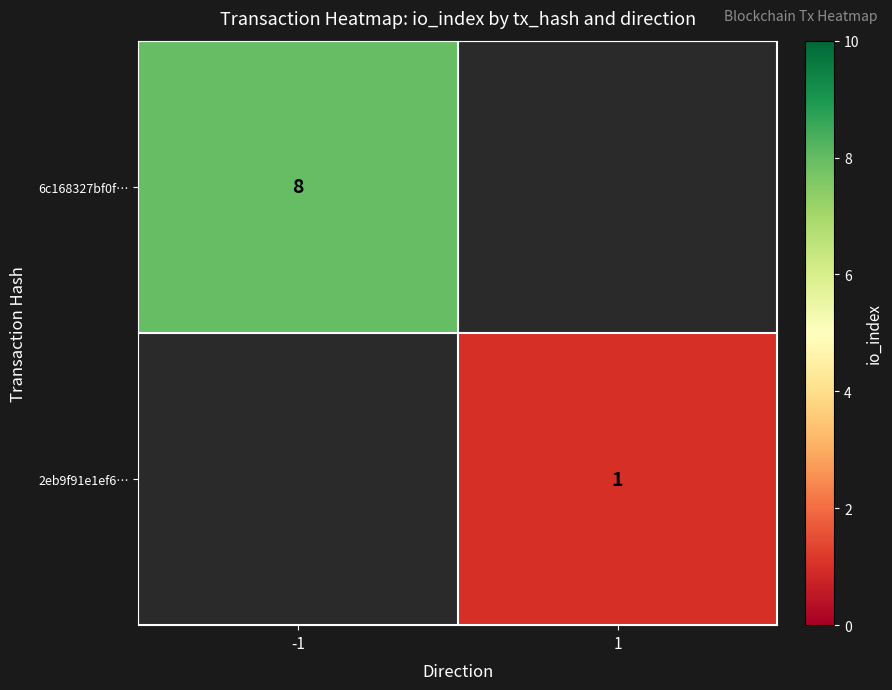

The value of 6c168327bf0f… at -1 is 12. True or false?

False